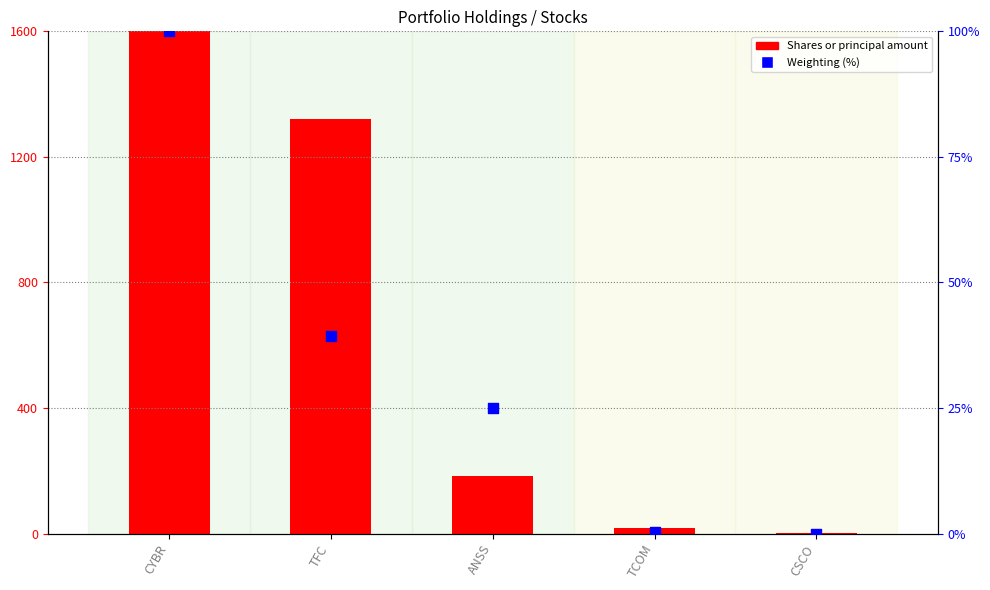

What are all the series names shown in the legend?

Shares or principal amount, Weighting (%)